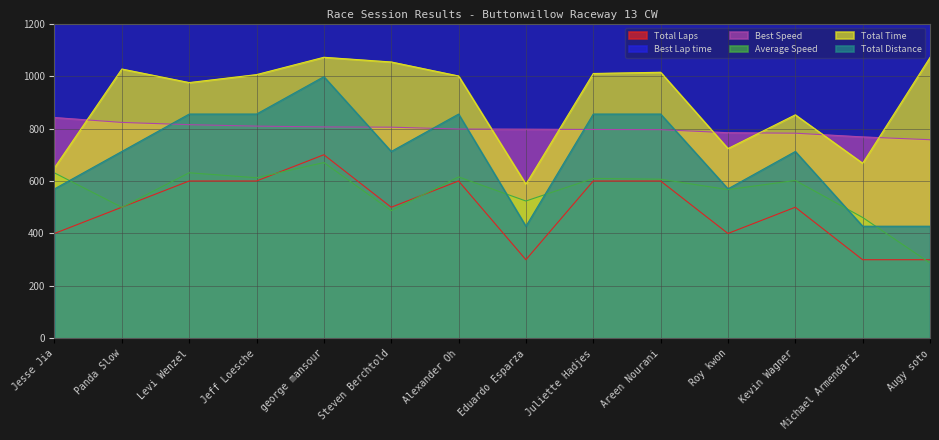

Reading left to right, transcribe all the data shown in this chart.

Total Laps: 400.0	500.0	600.0	600.0	700.0	500.0	600.0	300.0	600.0	600.0	400.0	500.0	300.0	300.0
Best Lap time: 1218.8	1246.3	1259.4	1268.1	1272.8	1274.4	1285.6	1286.7	1288.4	1289.4	1308.8	1311.7	1336.0	1354.8
Best Speed: 841.8	823.2	814.7	809.1	806.1	805.1	798.1	797.4	796.4	795.7	783.9	782.2	768.0	757.3
Average Speed: 631.0	499.7	631.4	612.3	670.3	486.9	615.5	523.7	609.7	606.9	567.2	602.0	461.0	287.4
Total Time: 650.5	1026.7	975.1	1005.4	1071.5	1053.6	1000.2	587.7	1009.7	1014.4	723.6	852.1	667.6	1070.8
Total Distance: 570.0	712.5	855.0	855.0	997.5	712.5	855.0	427.5	855.0	855.0	570.0	712.5	427.5	427.5